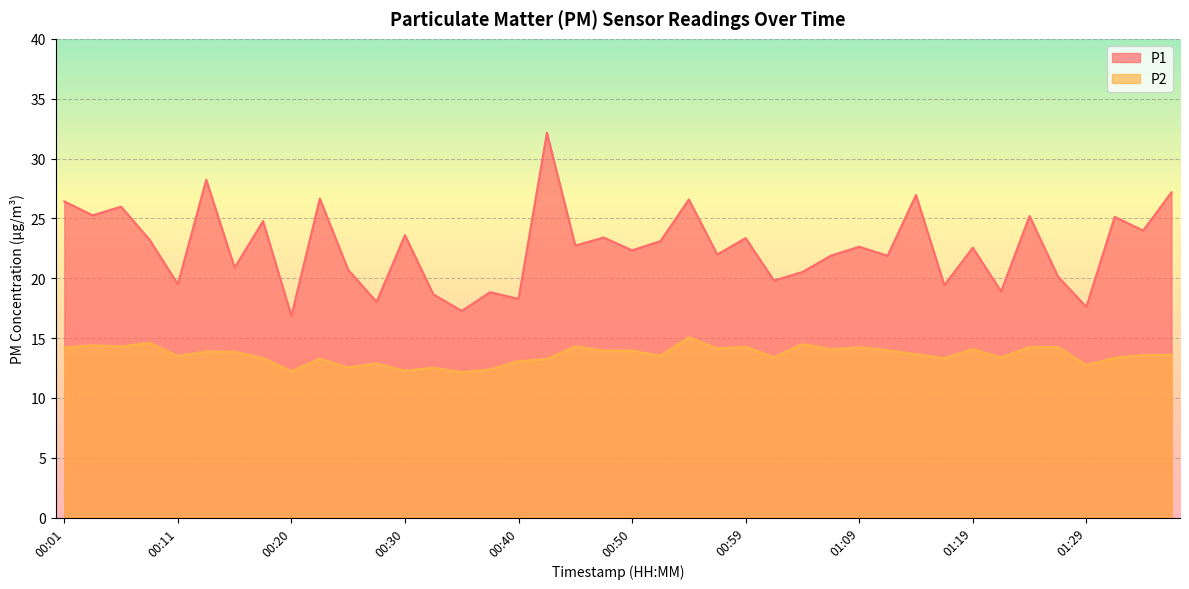

Reading right to left, list all the values displayed in this chart.

P1: 01:36=27.2	01:34=24.0	01:32=25.1	01:29=17.6	01:27=20.1	01:24=25.2	01:22=18.9	01:19=22.6	01:17=19.4	01:14=26.9	01:12=21.9	01:09=22.6	01:07=21.9	01:04=20.5	01:02=19.8	00:59=23.4	00:57=22.0	00:54=26.6	00:52=23.1	00:50=22.3	00:47=23.4	00:45=22.7	00:42=32.1	00:40=18.3	00:37=18.8	00:35=17.3	00:33=18.6	00:30=23.6	00:28=18.0	00:25=20.7	00:23=26.6	00:20=16.9	00:18=24.8	00:16=20.9	00:13=28.2	00:11=19.5	00:08=23.2	00:06=26.0	00:03=25.2	00:01=26.4
P2: 01:36=13.6	01:34=13.6	01:32=13.3	01:29=12.8	01:27=14.2	01:24=14.2	01:22=13.4	01:19=14.1	01:17=13.3	01:14=13.7	01:12=14.0	01:09=14.2	01:07=14.1	01:04=14.5	01:02=13.4	00:59=14.3	00:57=14.1	00:54=15.1	00:52=13.5	00:50=13.9	00:47=13.9	00:45=14.3	00:42=13.2	00:40=13.1	00:37=12.4	00:35=12.2	00:33=12.5	00:30=12.3	00:28=12.9	00:25=12.6	00:23=13.3	00:20=12.2	00:18=13.3	00:16=13.8	00:13=13.9	00:11=13.5	00:08=14.6	00:06=14.3	00:03=14.4	00:01=14.2